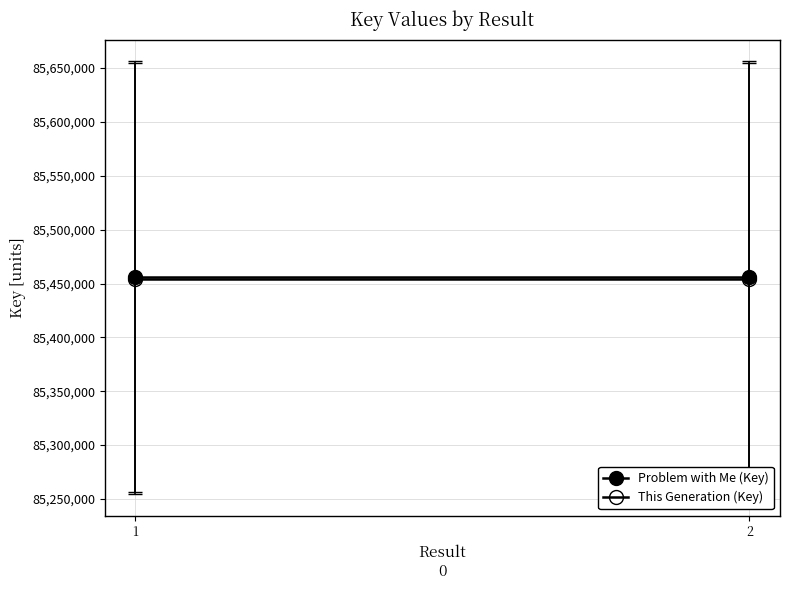

What is the sum of the Problem with Me (Key) values at 1 and 2?

170912870